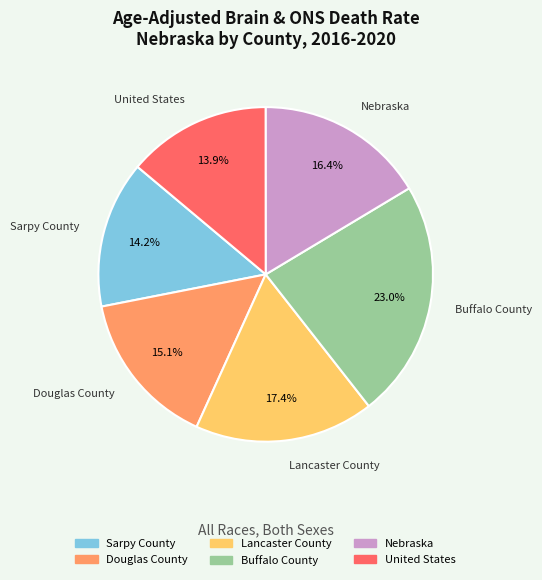

Is it true that Nebraska is 16% of the pie?

True